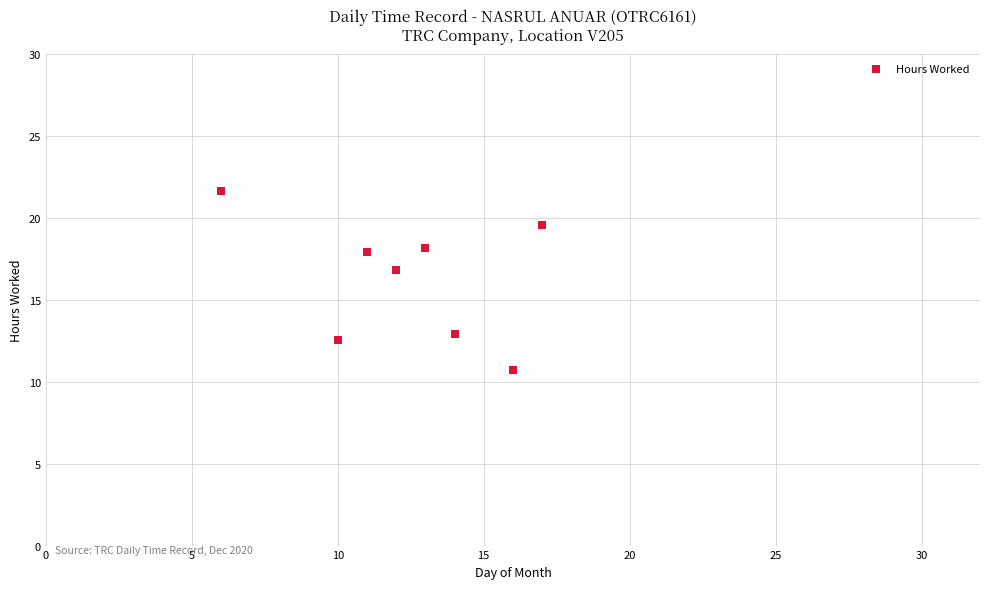

What Y value in the scatter plot is closest to 16?

16.8